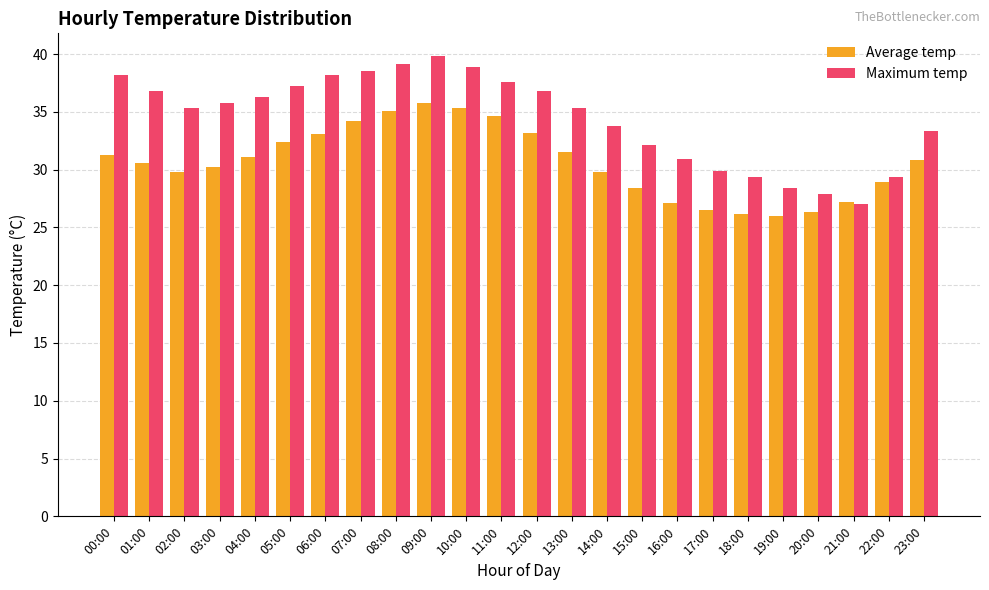

What are all the series names shown in the legend?

Average temp, Maximum temp